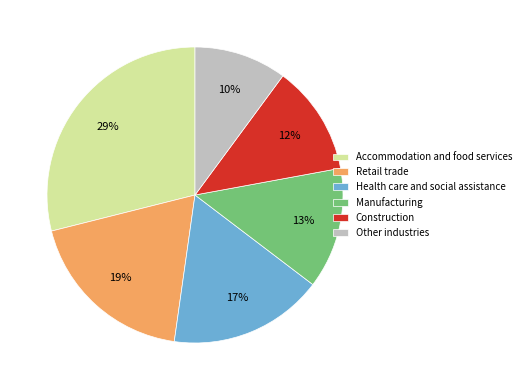

To the nearest percent, what portion does Retail trade represent?

19%